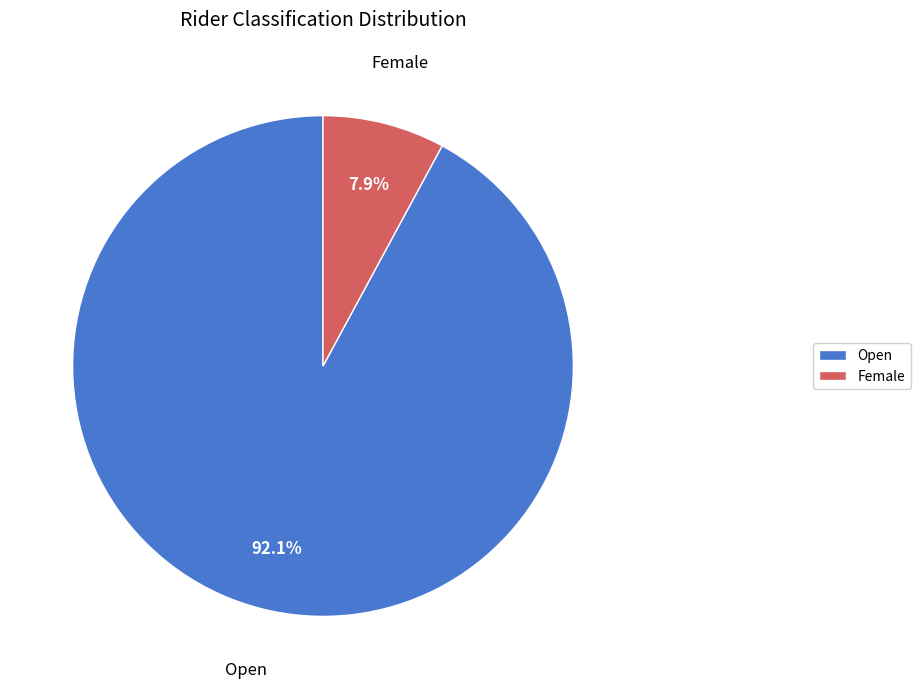

To the nearest percent, what is the average slice percentage?

50%